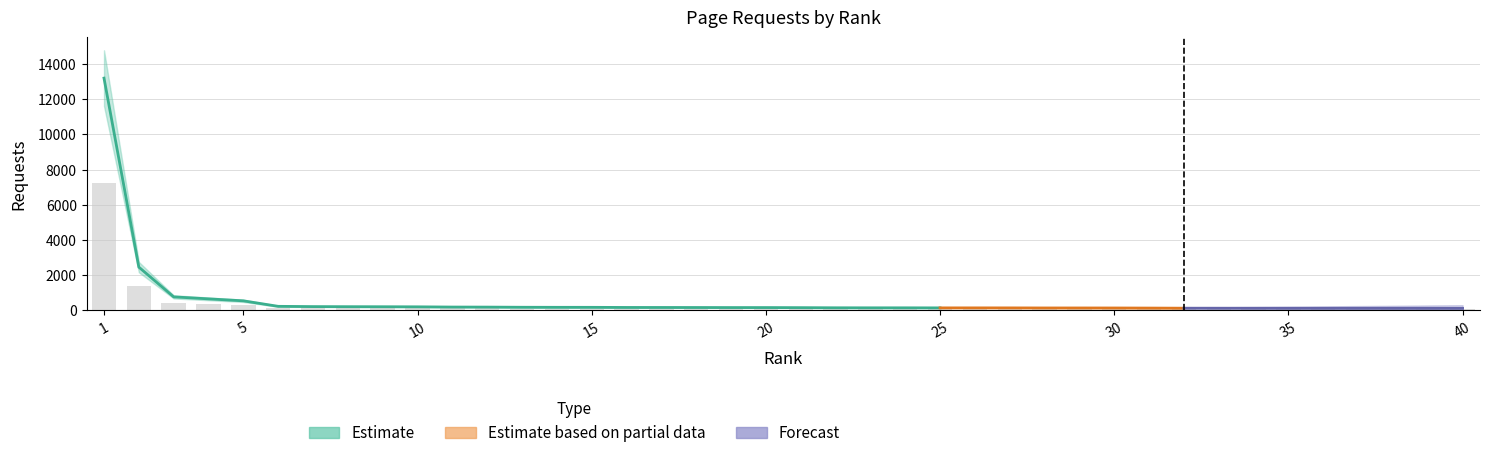

Does the chart contain stacked bars?

No